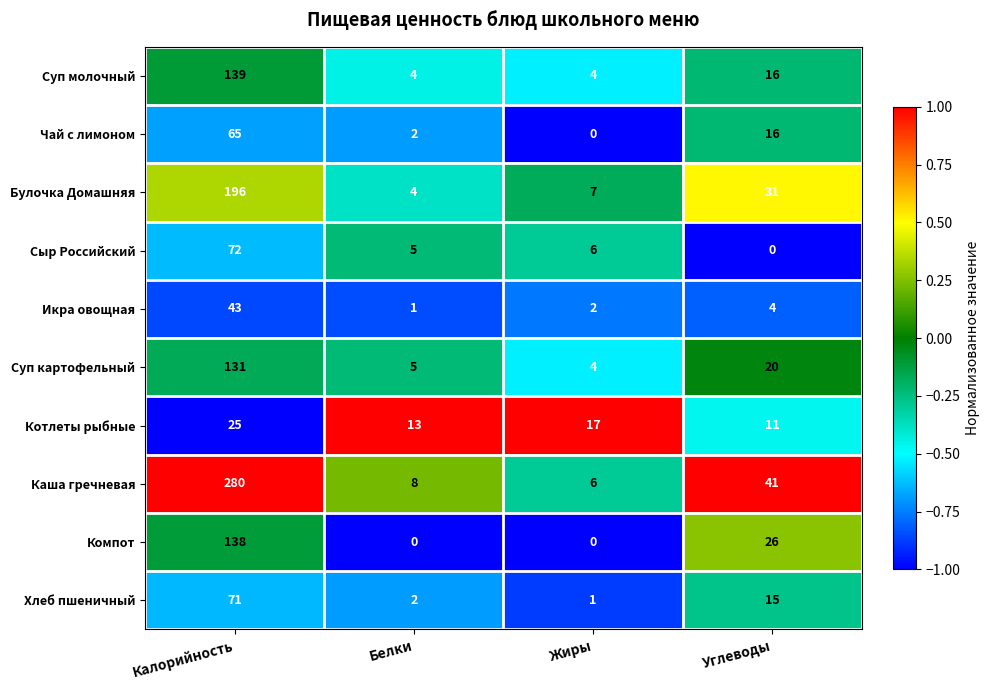

Which series changed the most between Калорийность and Углеводы?

Каша гречневая